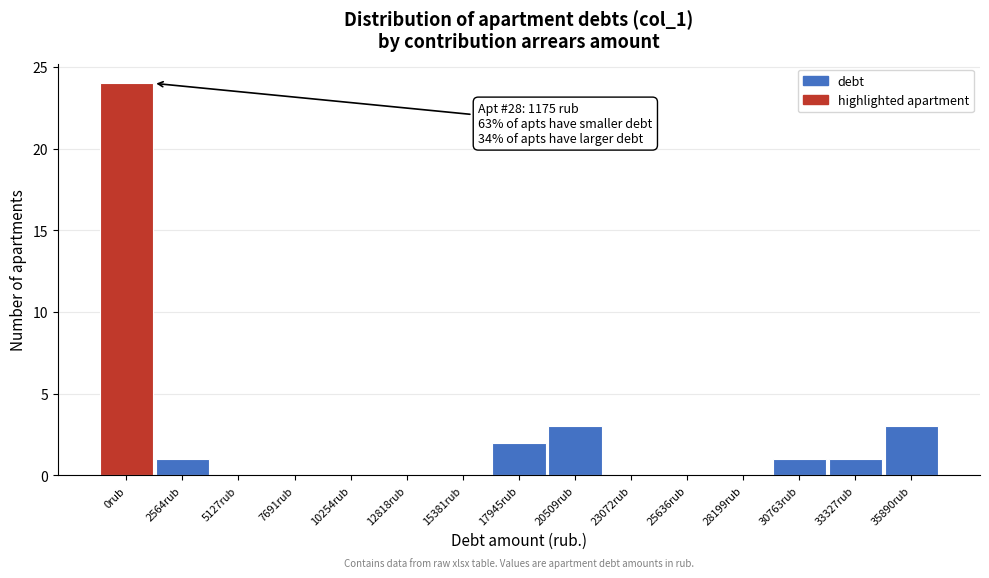

Reading left to right, what are all the values shown in this chart?

0rub=24	2564rub=1	5127rub=0	7691rub=0	10254rub=0	12818rub=0	15381rub=0	17945rub=2	20509rub=3	23072rub=0	25636rub=0	28199rub=0	30763rub=1	33327rub=1	35890rub=3